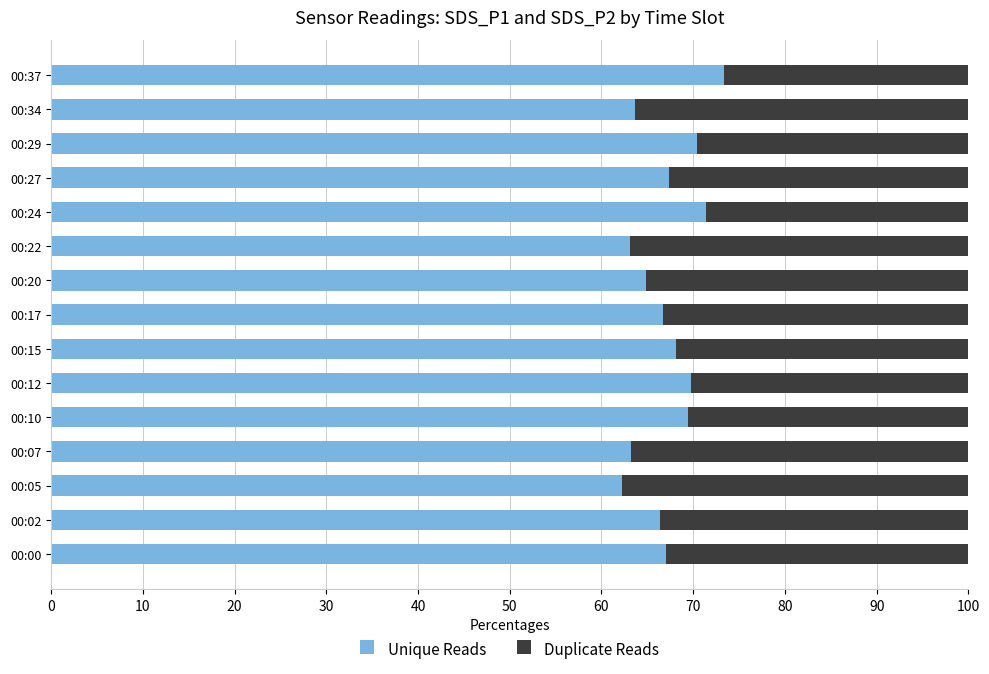

What is the highest value of the Unique Reads series?

73.3